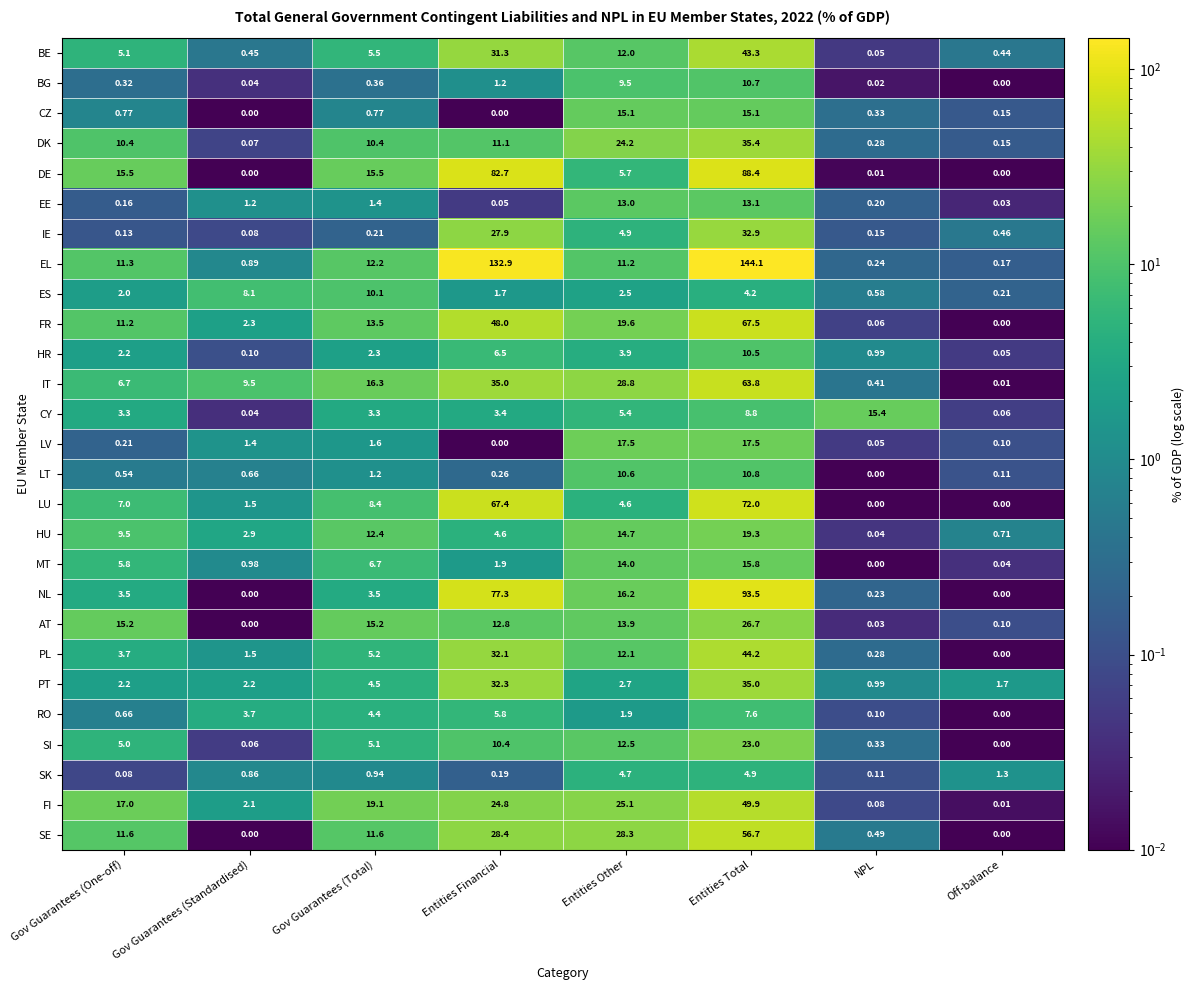

Where does the PT series first go above 2?

Gov Guarantees (One-off)